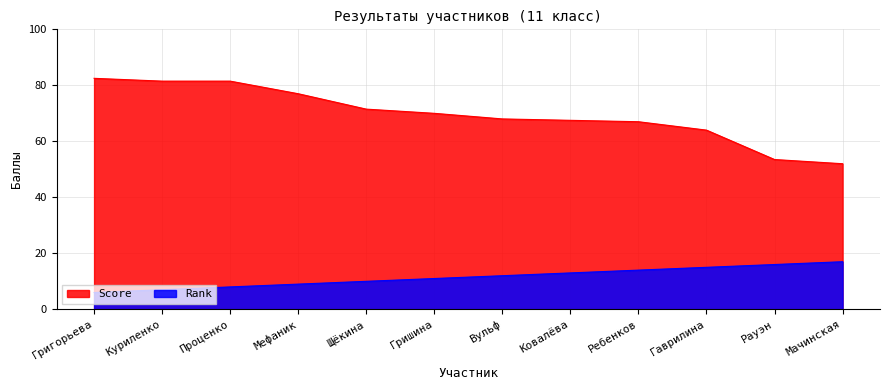

List the series in order of their overall mean, lowest first.

Rank, Score